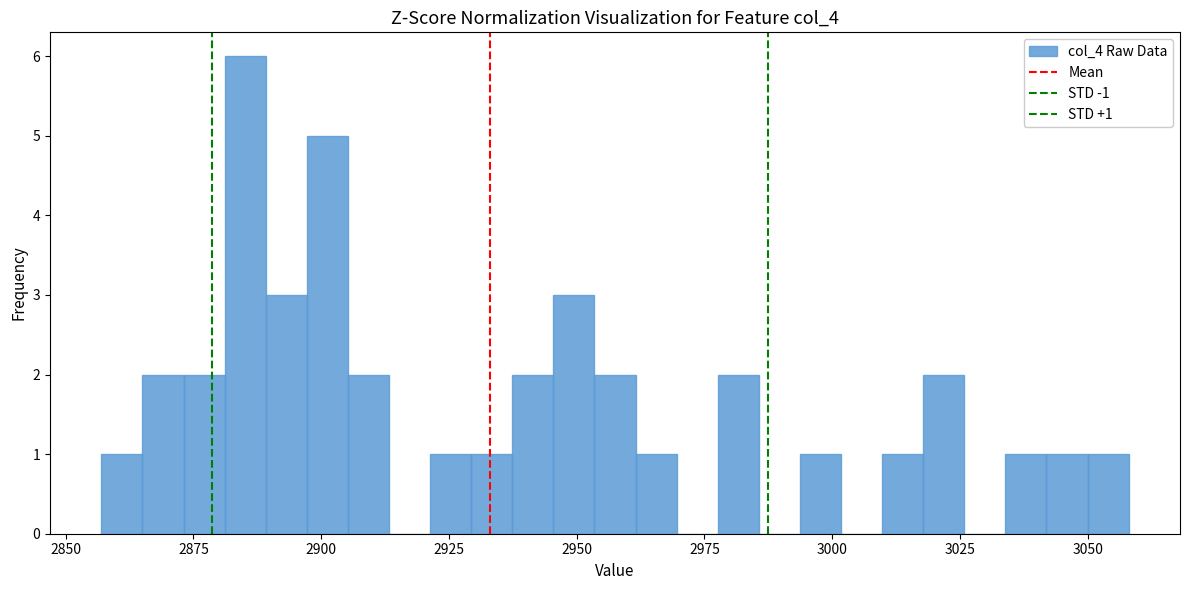

Around what value on the x-axis is the tallest bar? Give the approximate position of its centre, as read against the axis.

2885